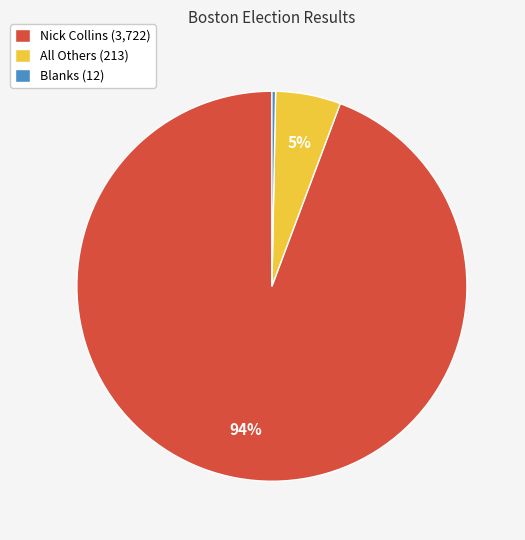

Rank the categories by value from lowest to highest.

Blanks, All Others, Nick Collins